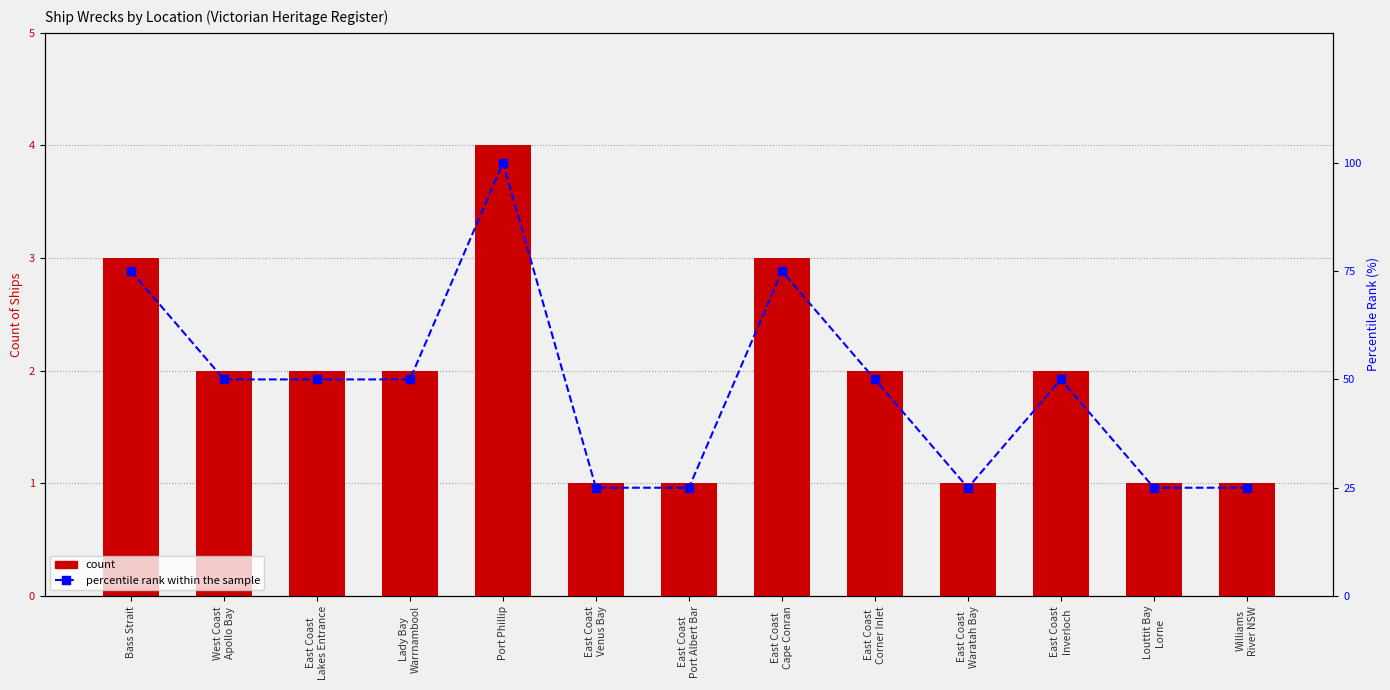

Count the count values in the range 1 to 2.

10